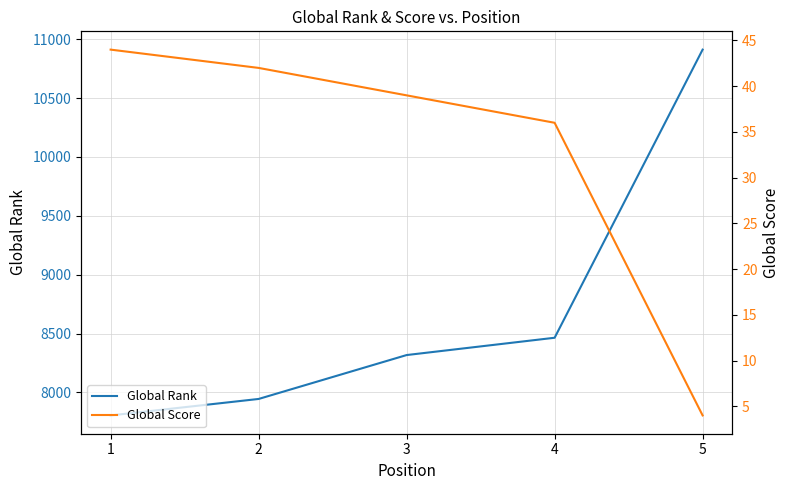

Reading right to left, transcribe all the data shown in this chart.

Global Rank: 5=10912	4=8464	3=8317	2=7944	1=7804
Global Score: 5=4	4=36	3=39	2=42	1=44